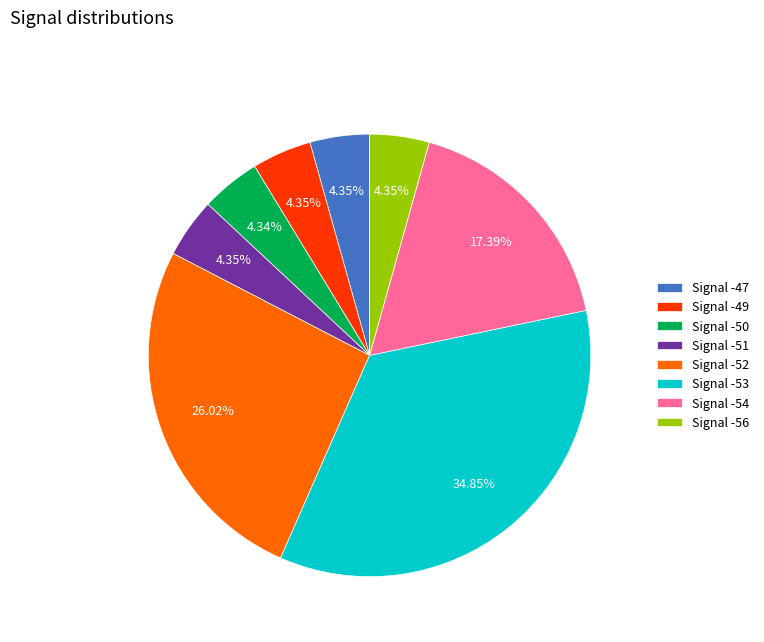

Do Signal -50 and Signal -53 together represent more than half of the pie?

No